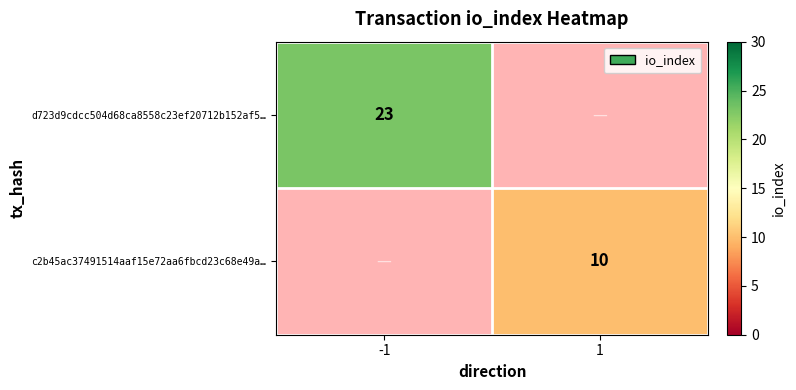

The value of c2b45ac37491514aaf15e72aa6fbcd23c68e49a… at 1 is 10. True or false?

True